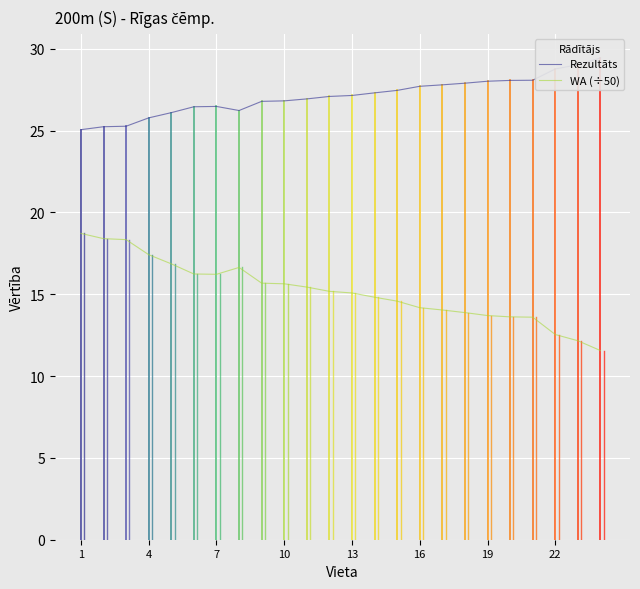

The value of WA (÷50) at 16 is 20.3. True or false?

False